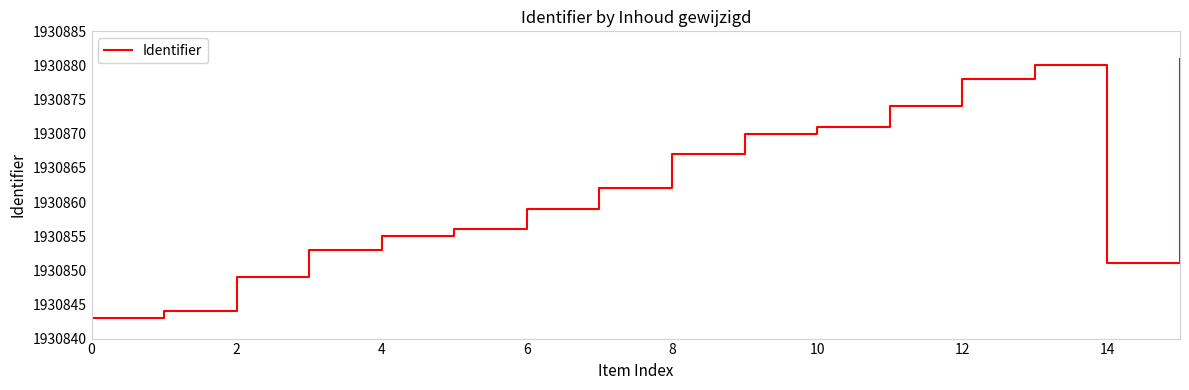

What is the greatest value displayed?

1930881